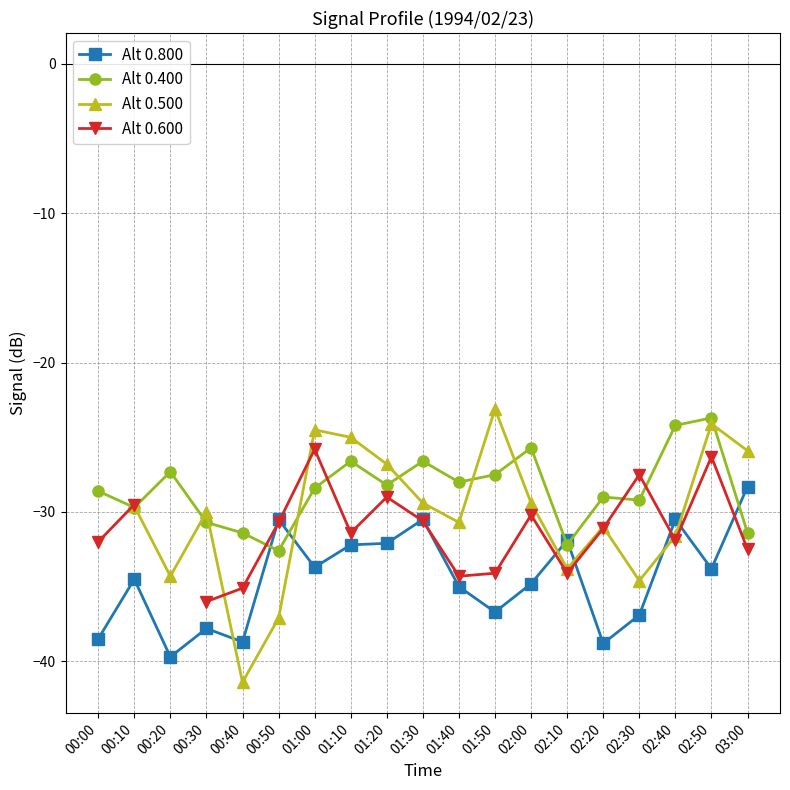

How many interior local peaks does the Alt 0.400 series have?

6